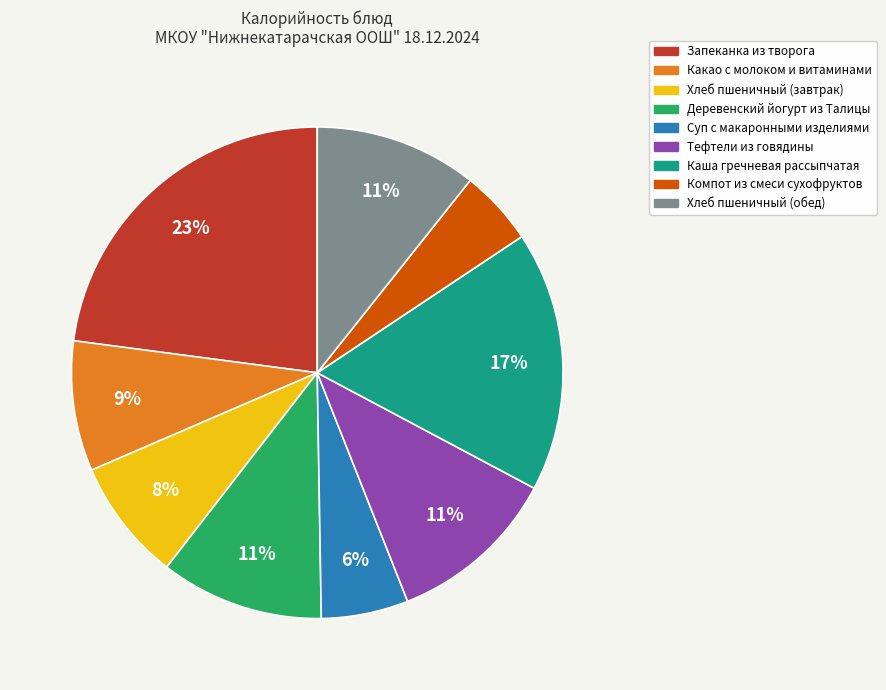

Does any single category account for the majority?

No